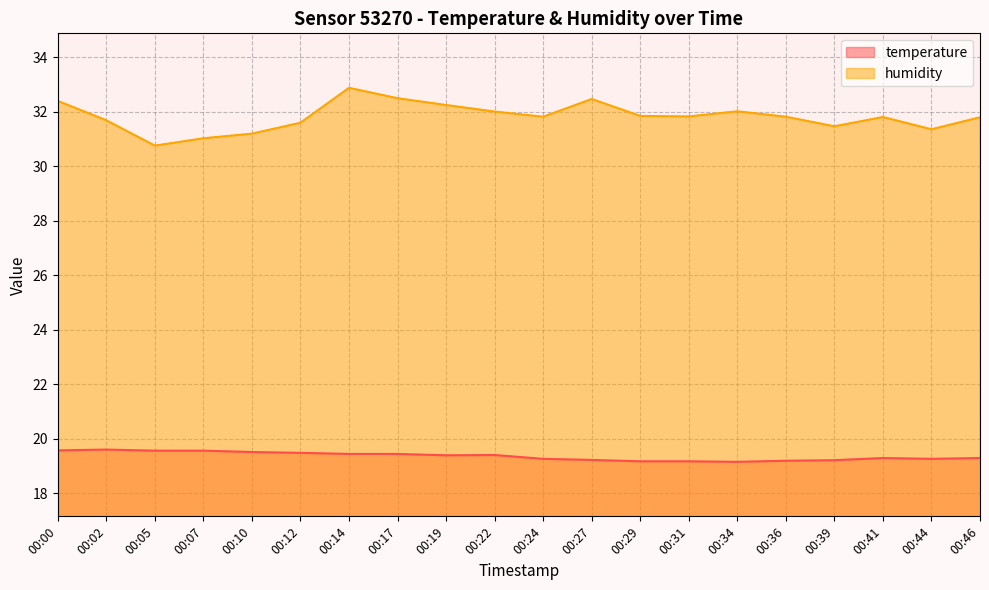

Where is humidity nearest to the value 31?

00:07